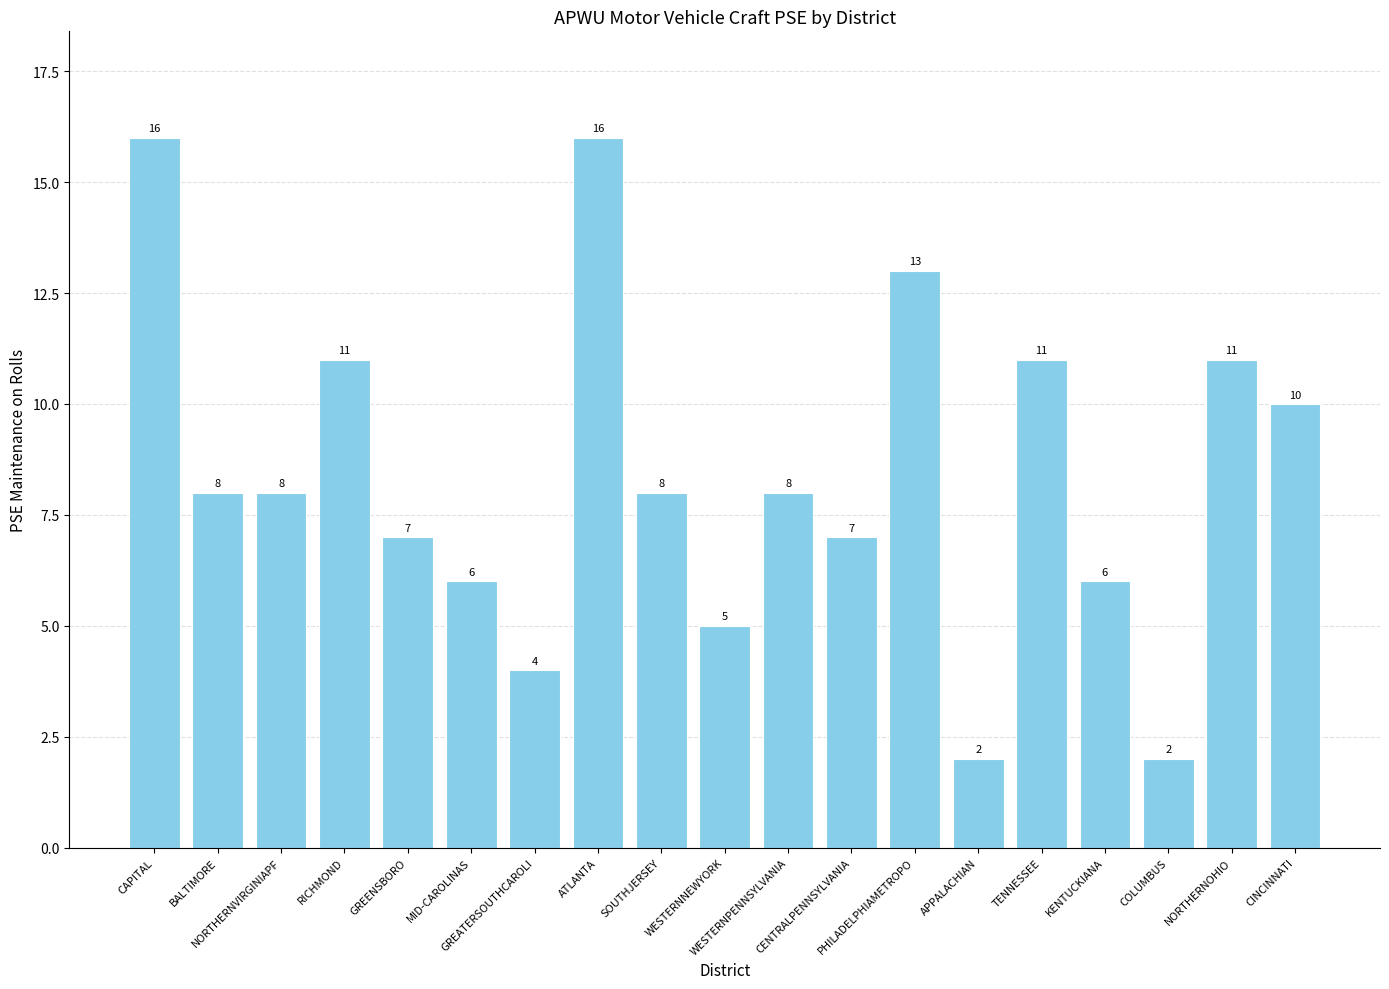

Approximately how many times larger is the value at SOUTHJERSEY compared to GREATERSOUTHCAROLI?

2.0